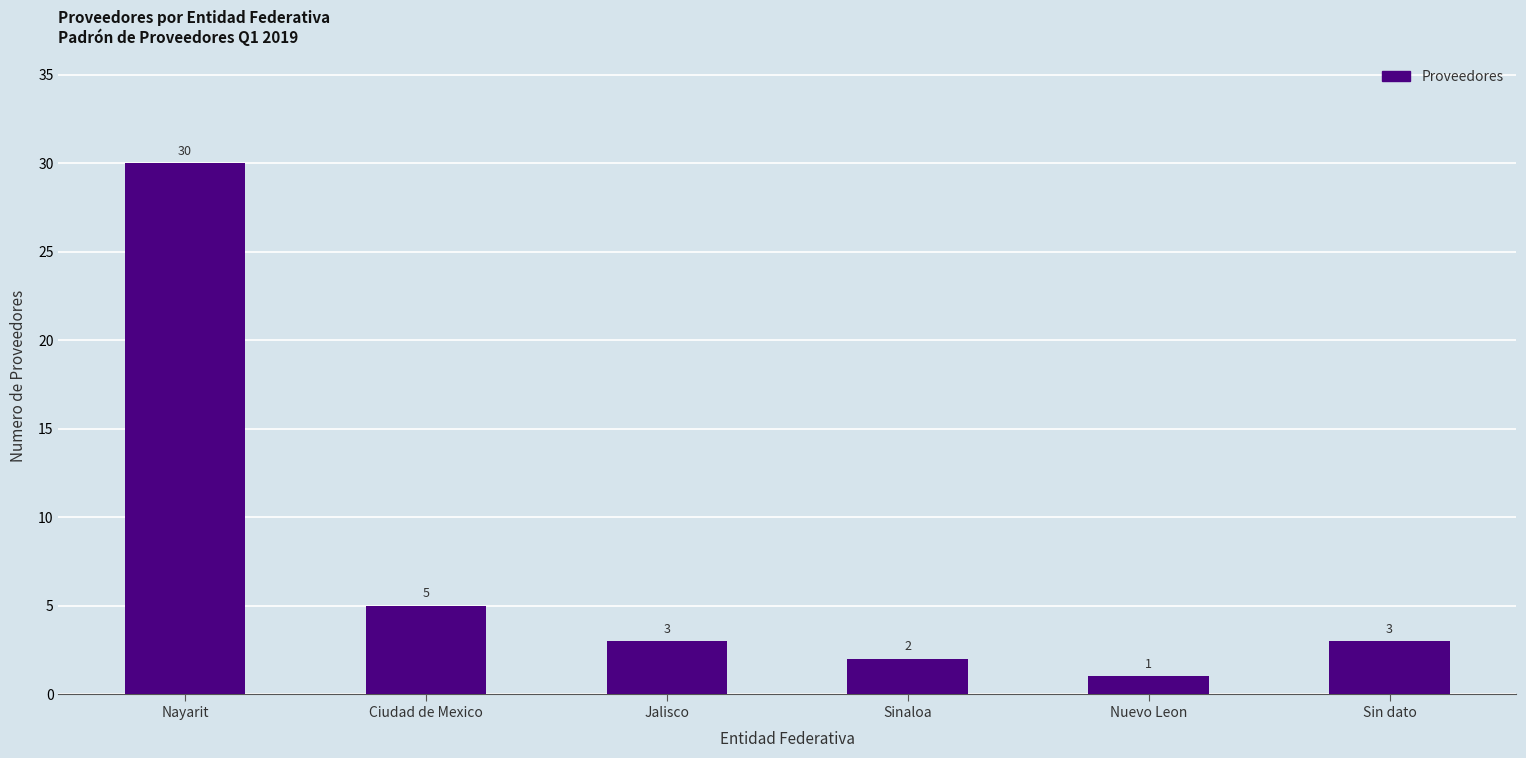

At which label does the data first exceed 3?

Nayarit